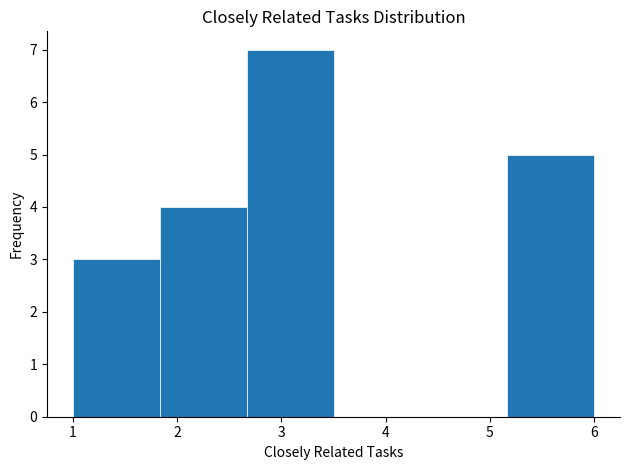

Over which range of the x-axis is the bar tallest?

2.7 to 3.5